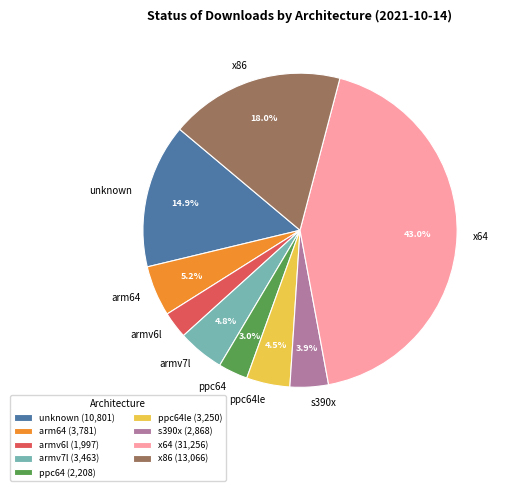

The unknown slice represents 5% of the pie. True or false?

False